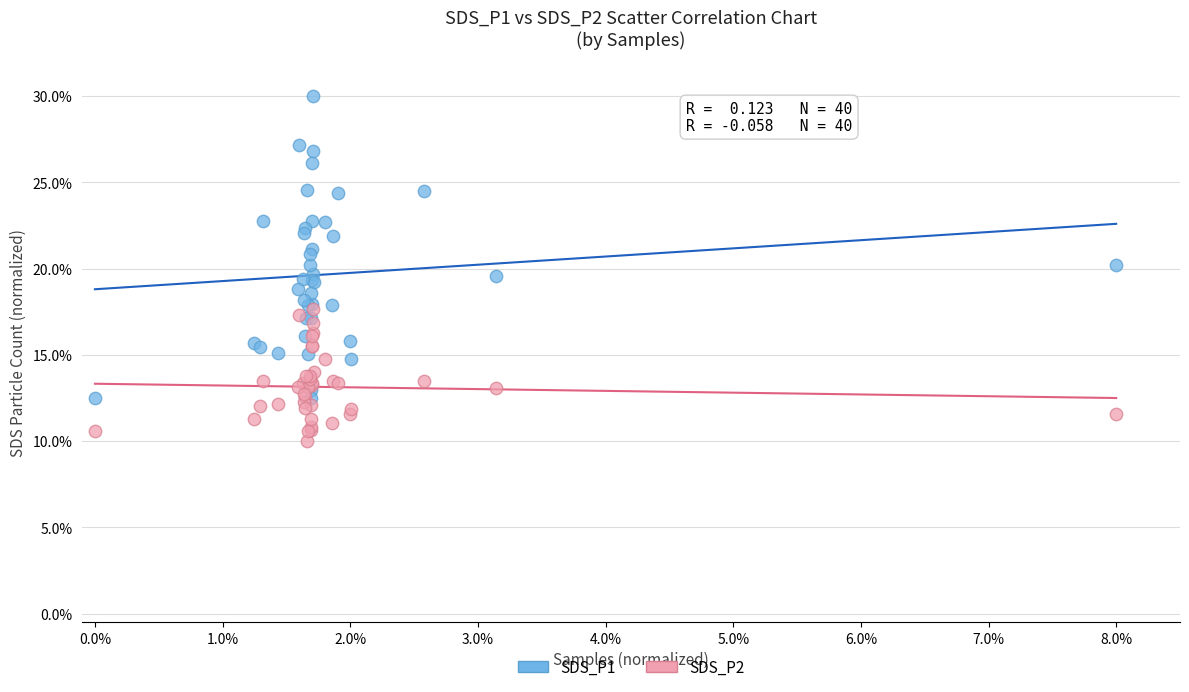

Which series has the largest Y range (max minus min)?

SDS_P1